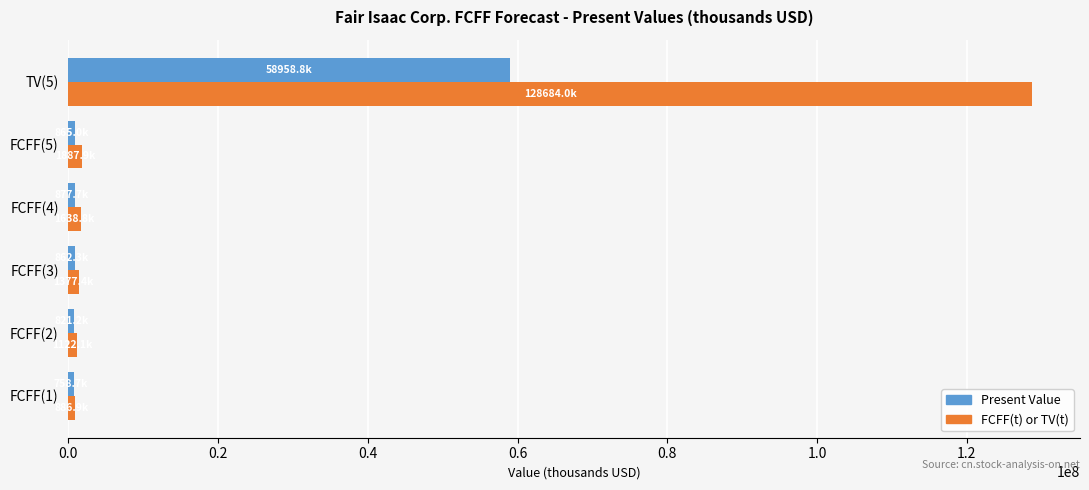

Which series has the widest spread of values?

FCFF(t) or TV(t)